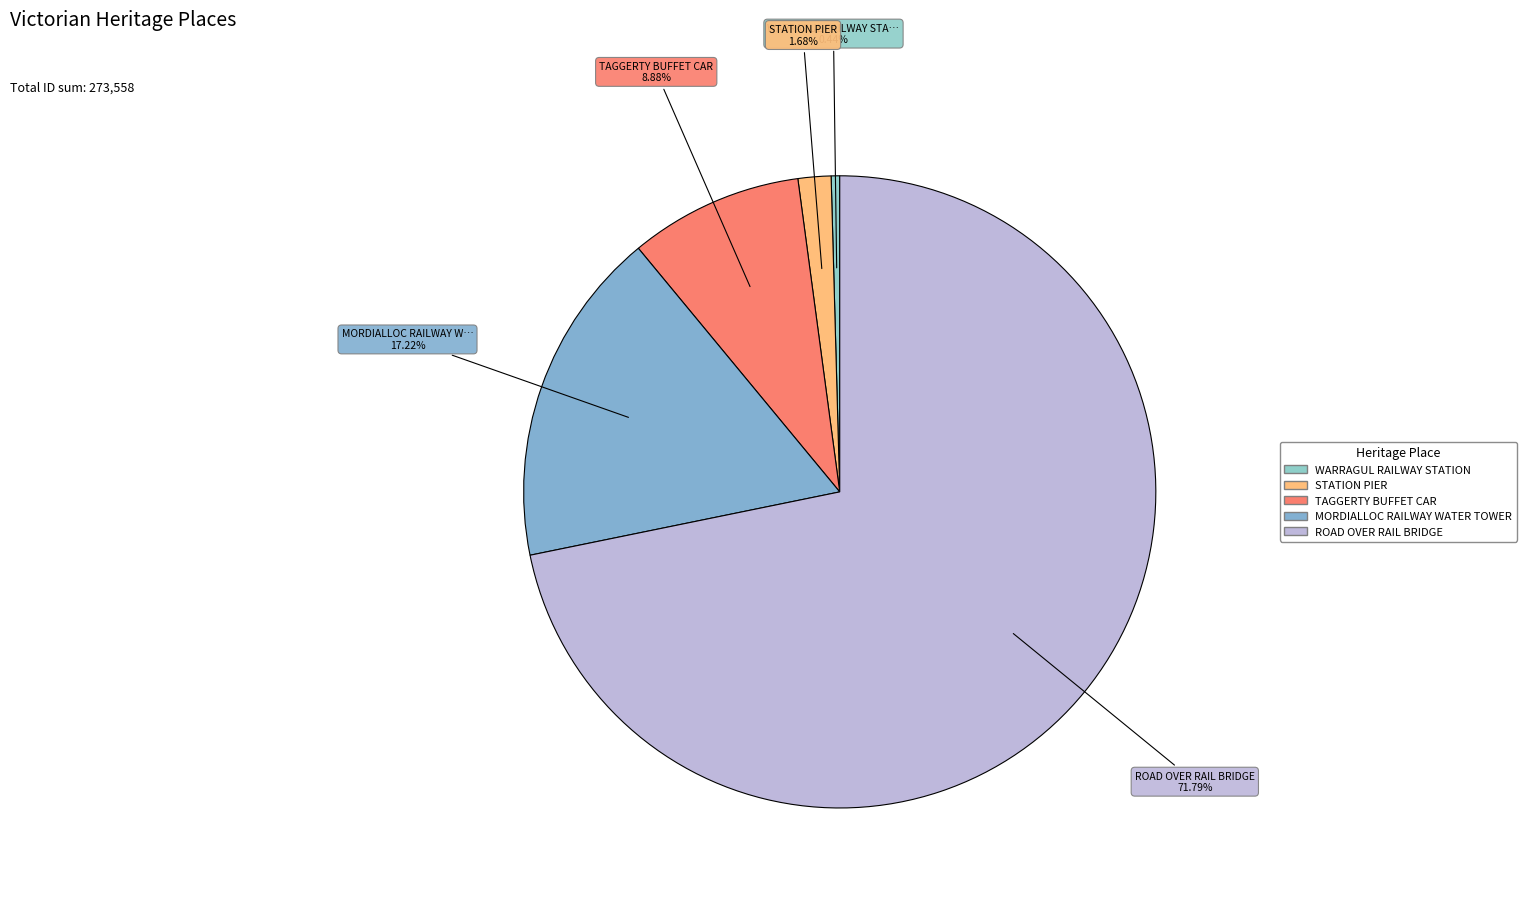

To the nearest percent, what is the combined percentage of STATION PIER and WARRAGUL RAILWAY STATION?

2%